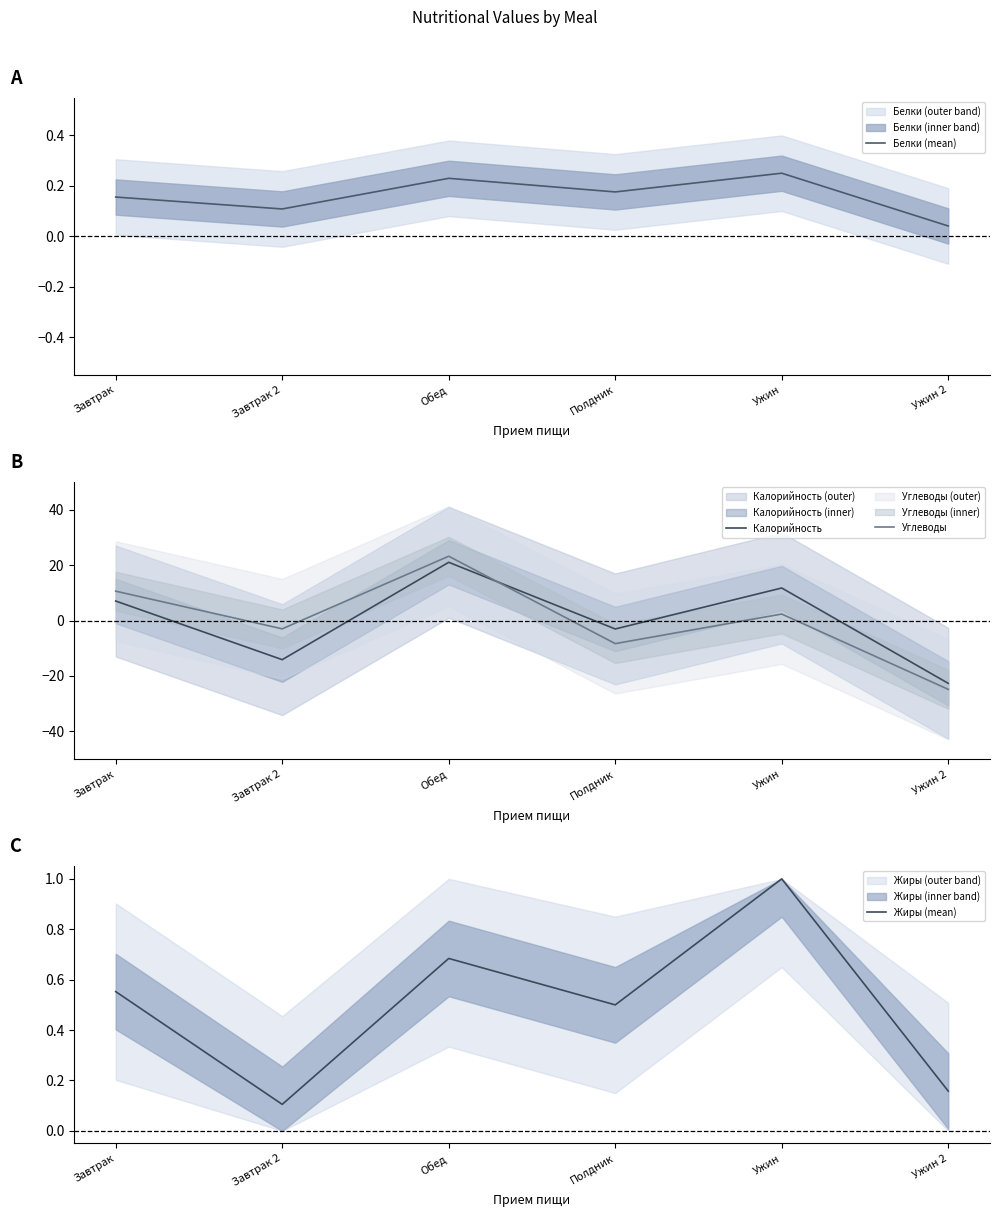

How many interior local valleys does the Калорийность series have?

2